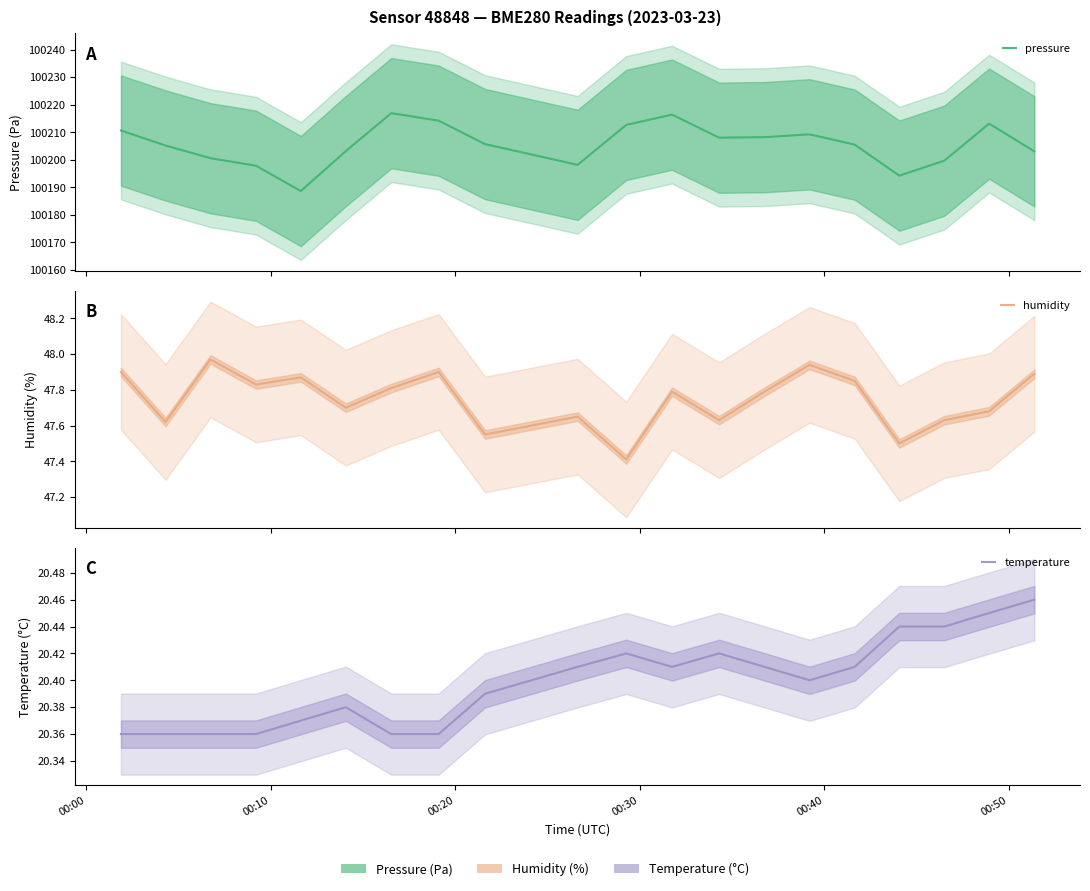

True or false: pressure and humidity intersect in this chart.

False